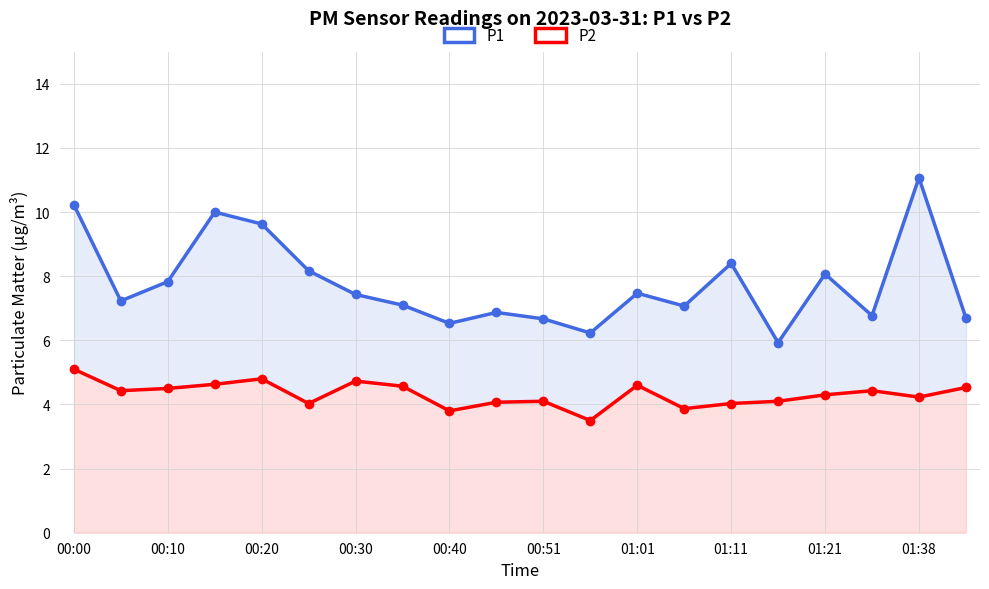

How many categories are shown in the chart?

20